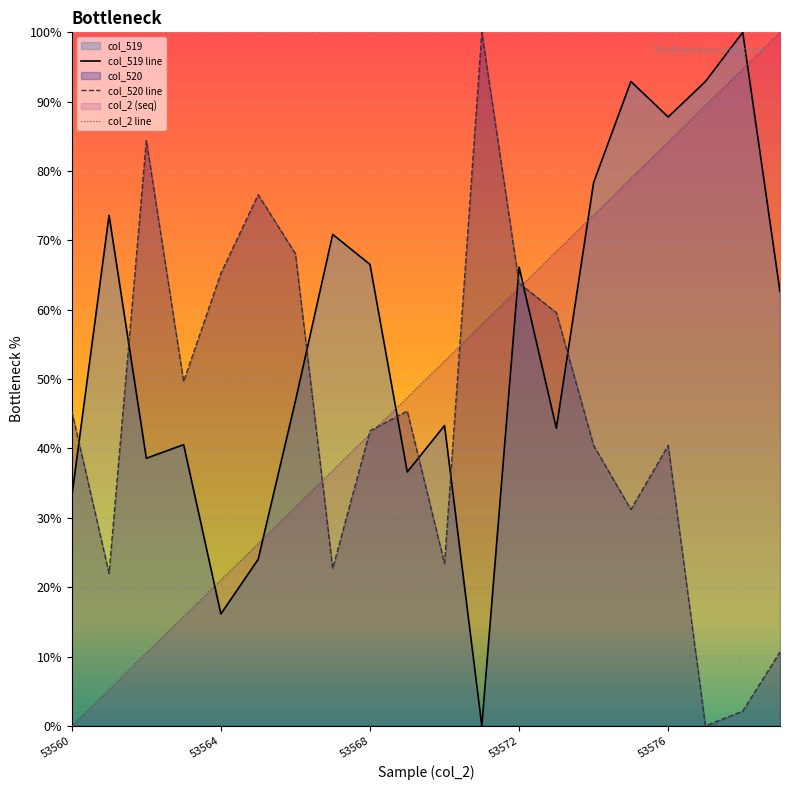

At how many categories does at least one series exceed 79?

7